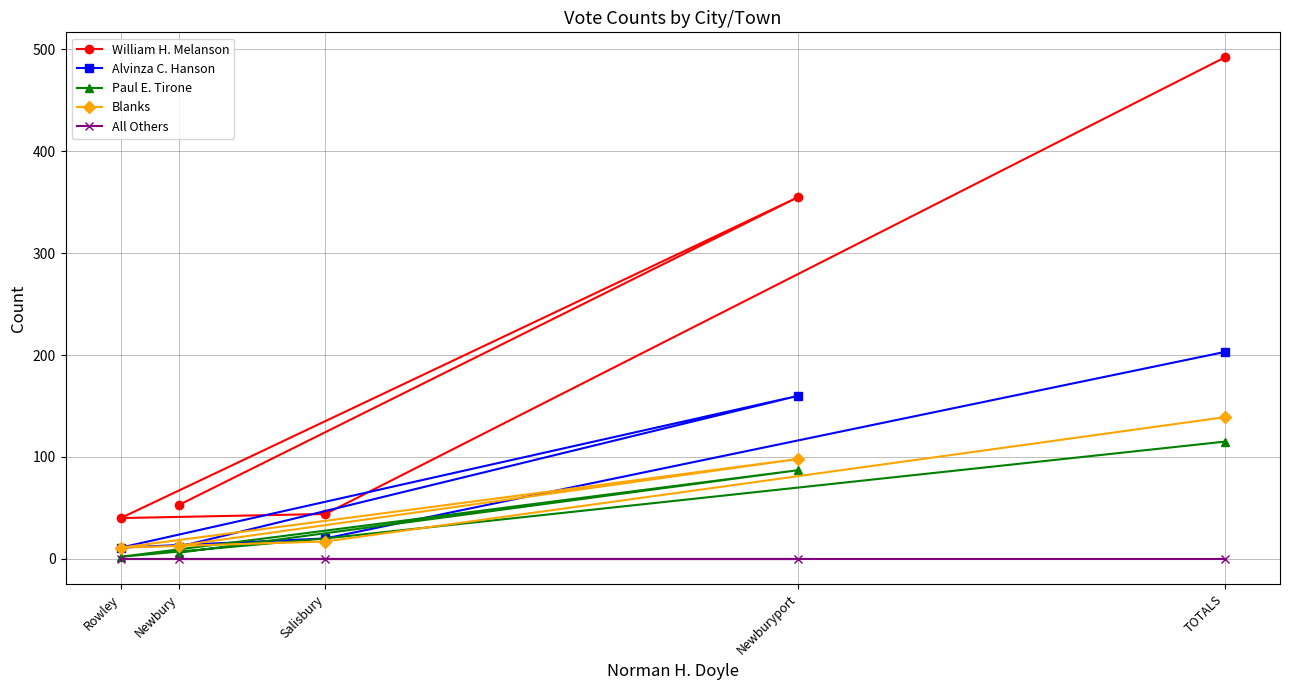

Where is the first local minimum for Blanks?

Rowley